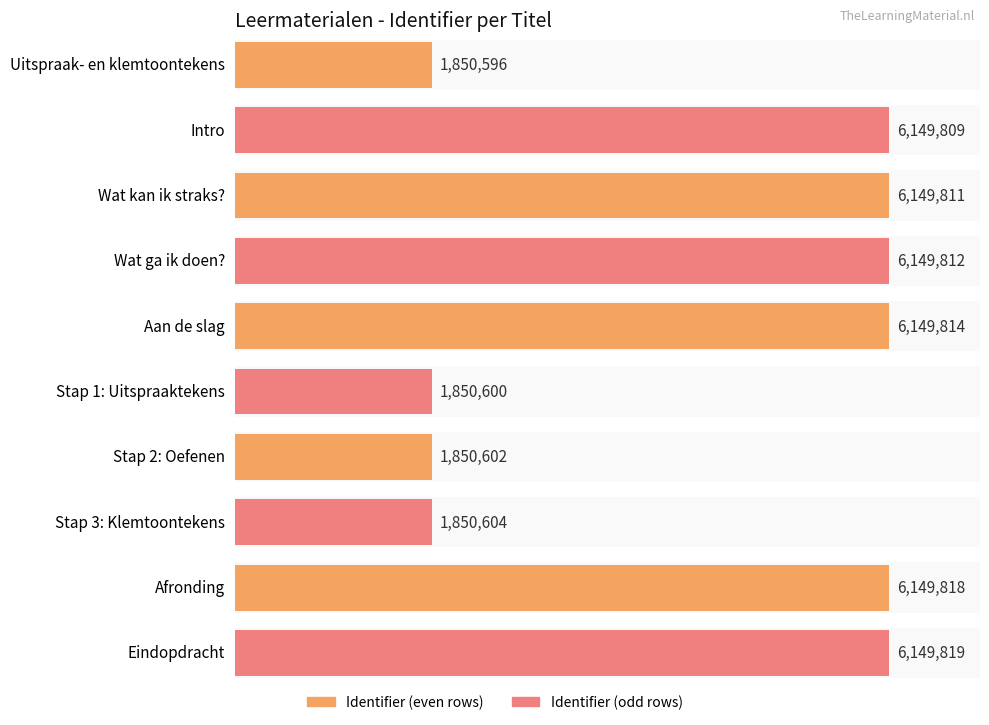

What is the difference between the maximum and second lowest values?

4299219